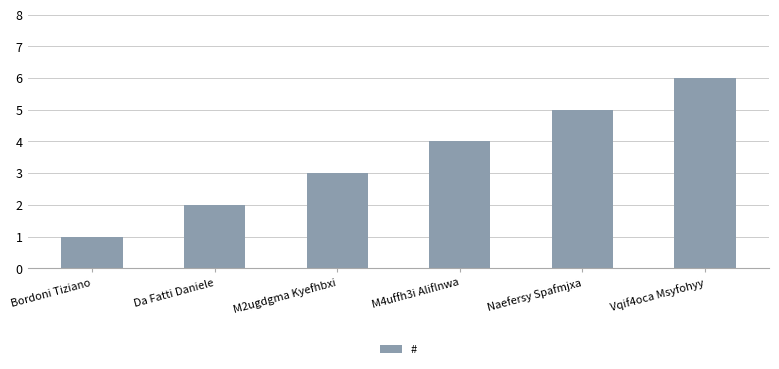

Which label corresponds to the largest value in the chart?

Vqif4oca Msyfohyy